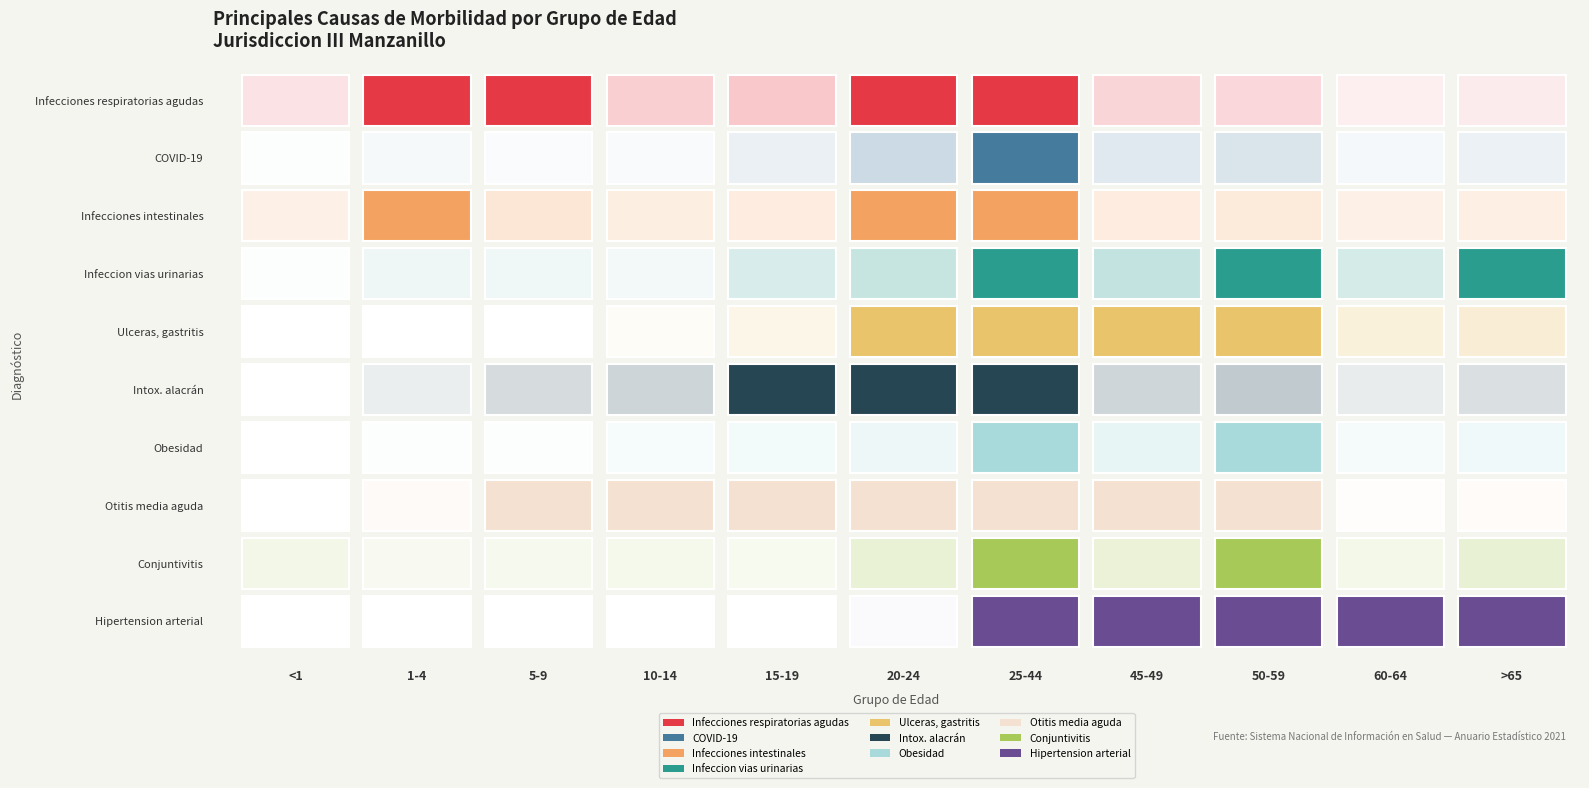

What is the average value of the Ulceras, gastritis series?

263